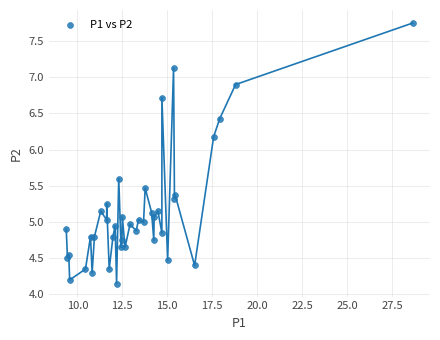

What is the range of X values (max minus min)?

19.3